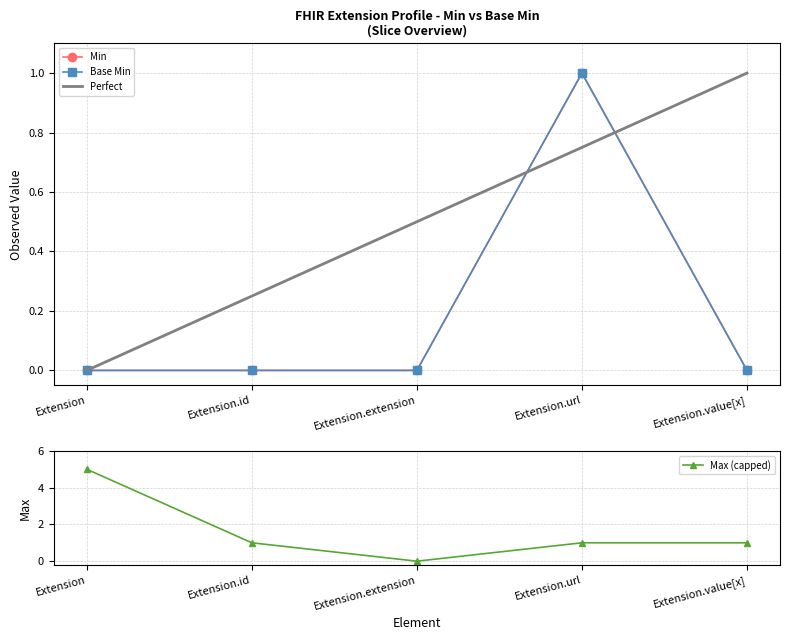

The Max (capped) series shows 1 at Extension.id. True or false?

True